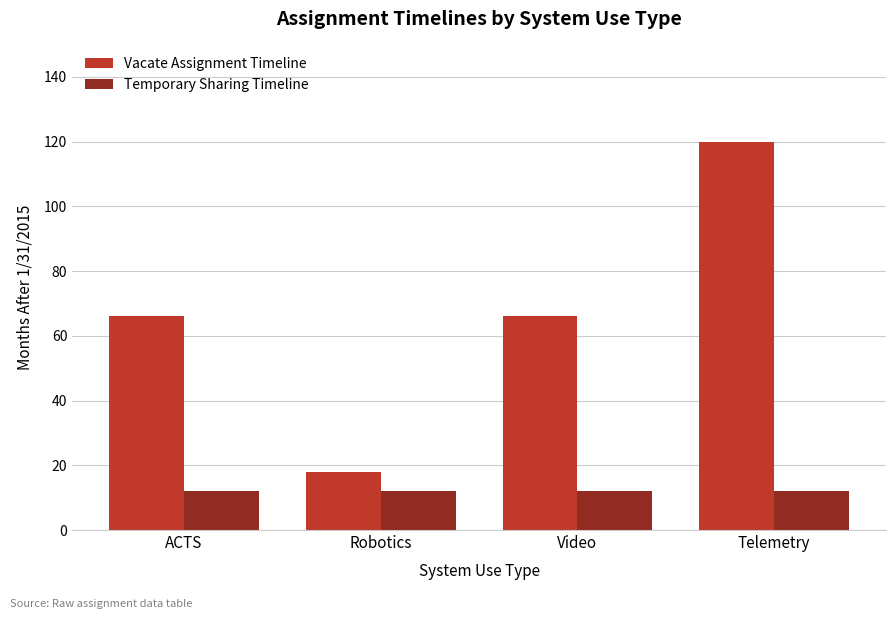

Between Video and Telemetry, which series saw the biggest shift?

Vacate Assignment Timeline